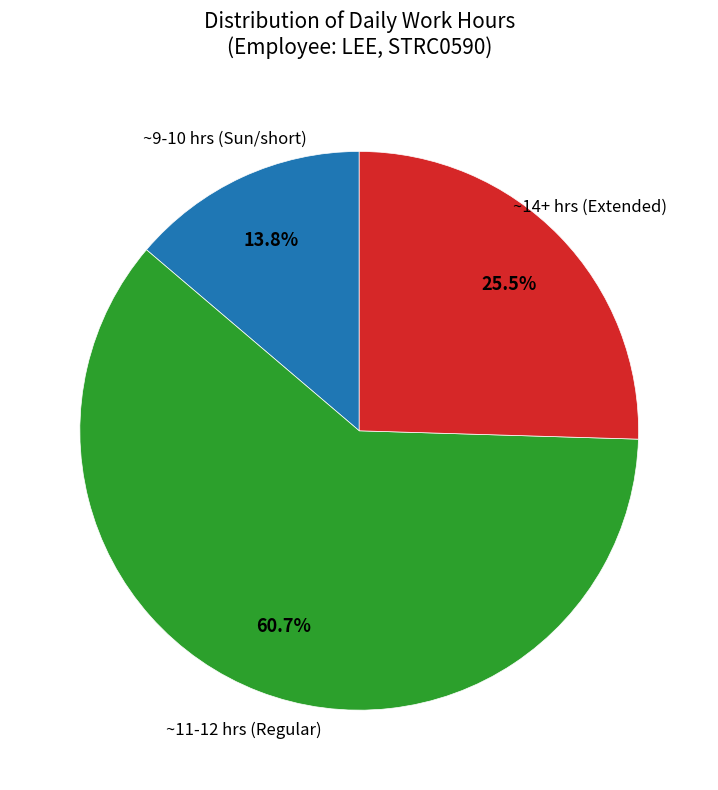

How many segments does this pie chart have?

3